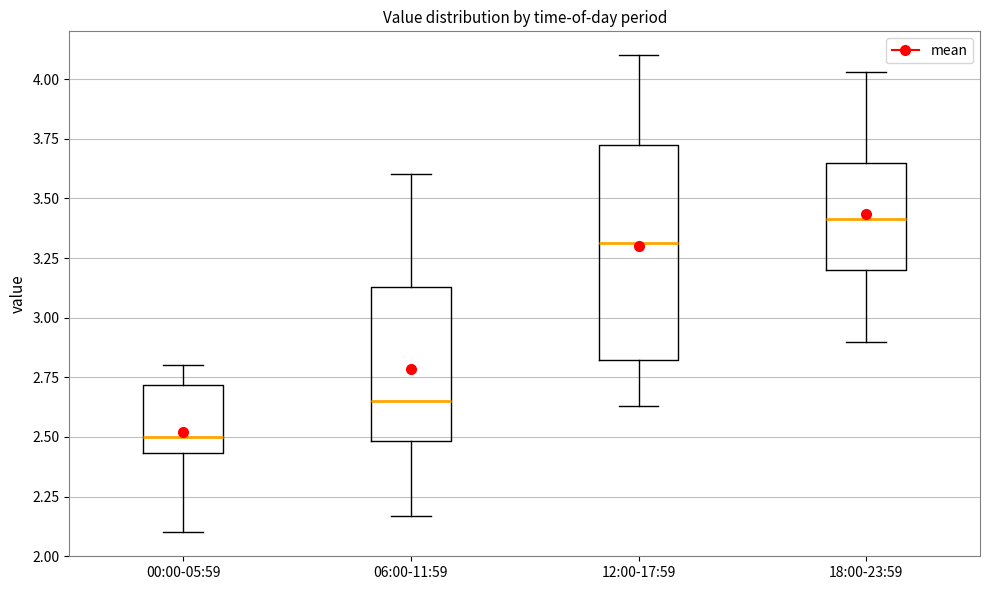

Where is the lower edge of the box for 00:00-05:59 on the y-axis? The values are not printed on the chart, so give them approximately, as read against the axis.

2.45